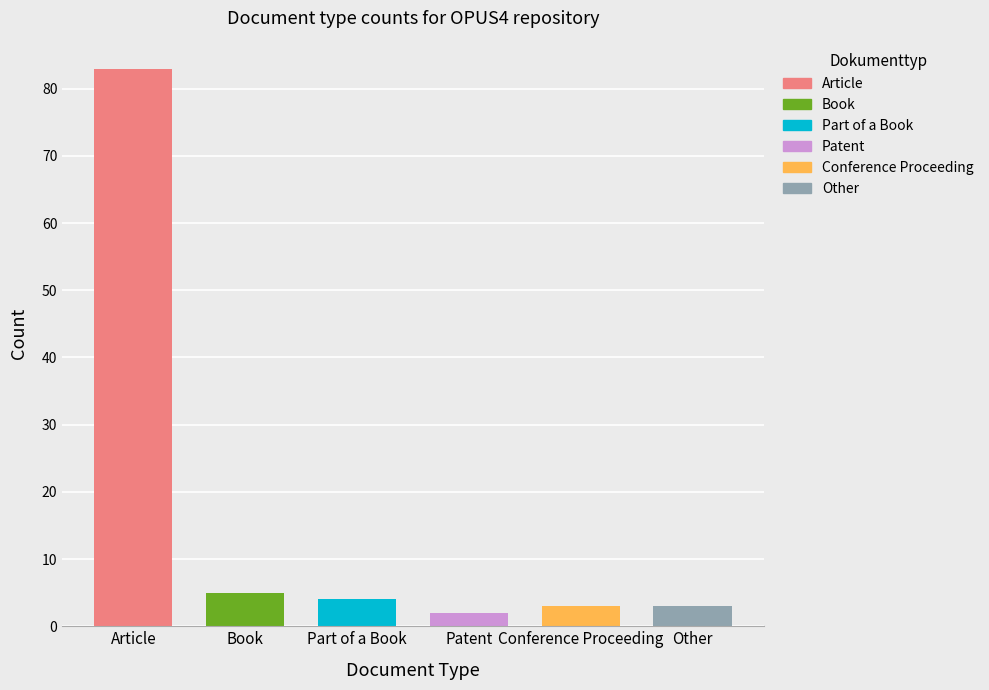

What is the label of the 1st bar from the left?

Article